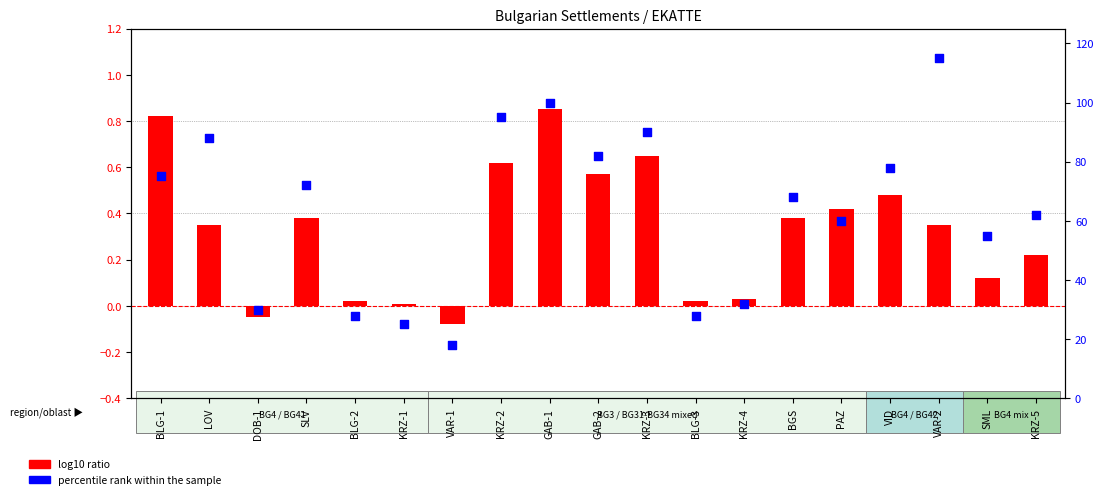

What is the total value across all series at BLG-1?

75.8